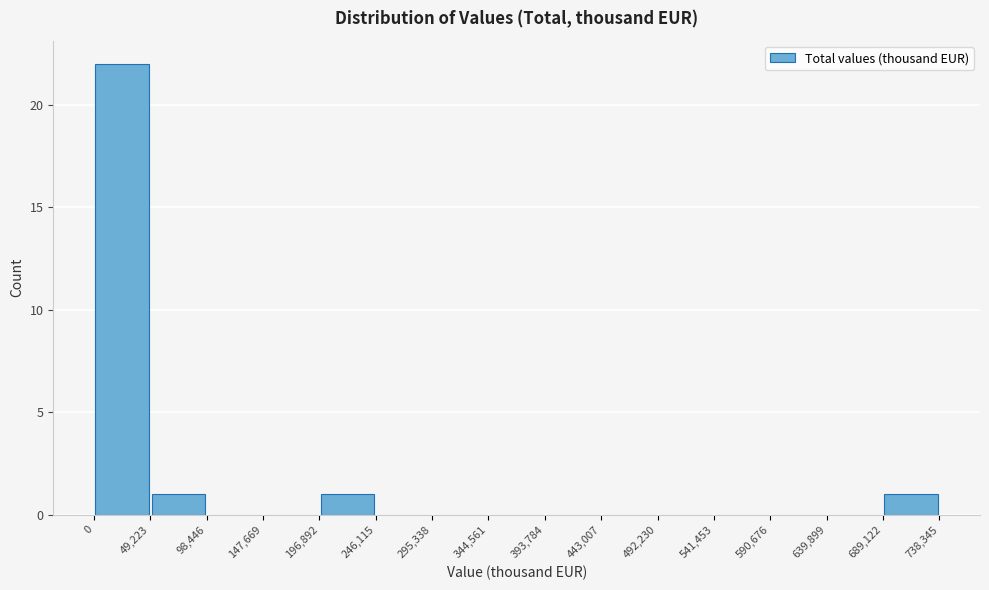

Reading left to right, transcribe this chart: for each bar, give the range it covers on the x-axis and its height. The values are not printed on the chart, so give them approximately, as read against the axis.

0 to 49,223: 22
49,223 to 98,446: 1
98,446 to 147,669: 0
147,669 to 196,892: 0
196,892 to 246,115: 1
246,115 to 295,338: 0
295,338 to 344,561: 0
344,561 to 393,784: 0
393,784 to 443,007: 0
443,007 to 492,230: 0
492,230 to 541,453: 0
541,453 to 590,676: 0
590,676 to 639,899: 0
639,899 to 689,122: 0
689,122 to 738,345: 1